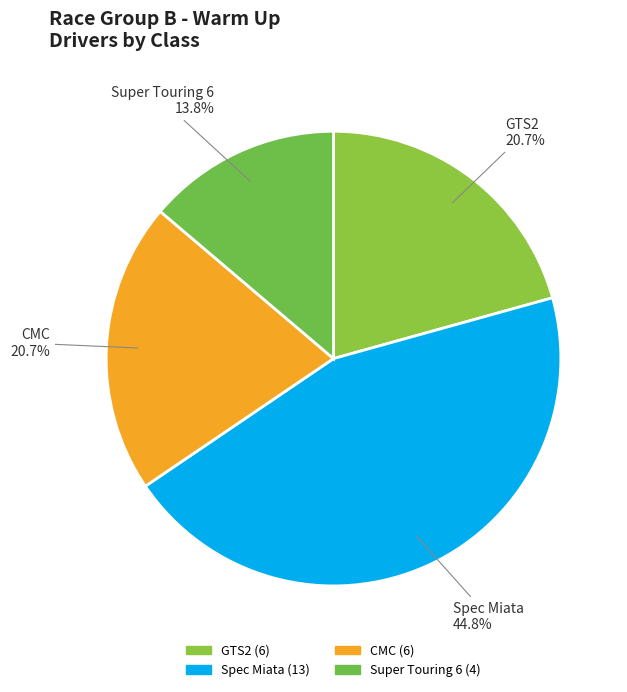

To the nearest percent, what portion does Super Touring 6 represent?

14%